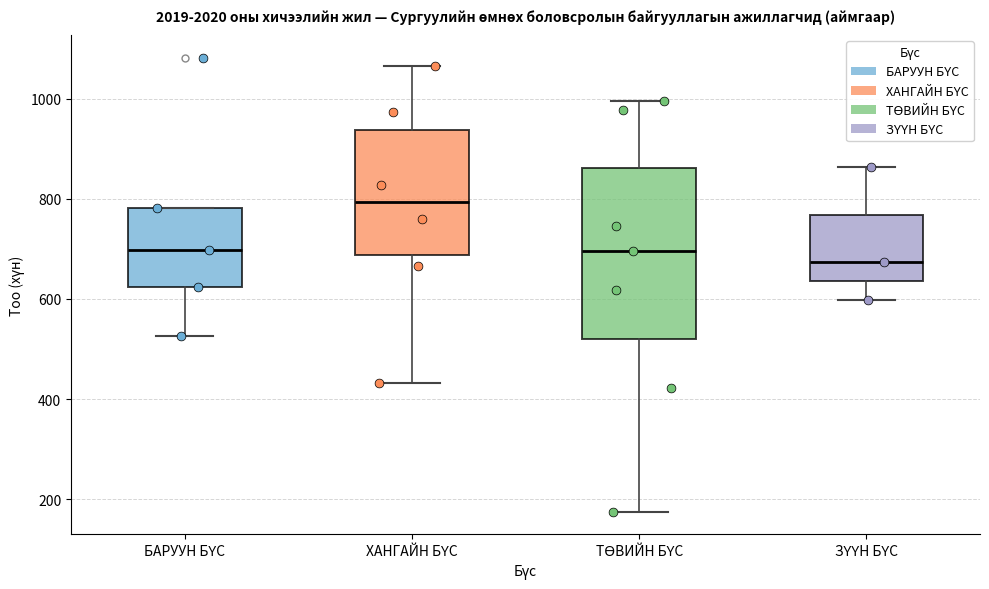

Which box is the tallest, from its lower edge to its upper edge?

ТӨВИЙН БҮС